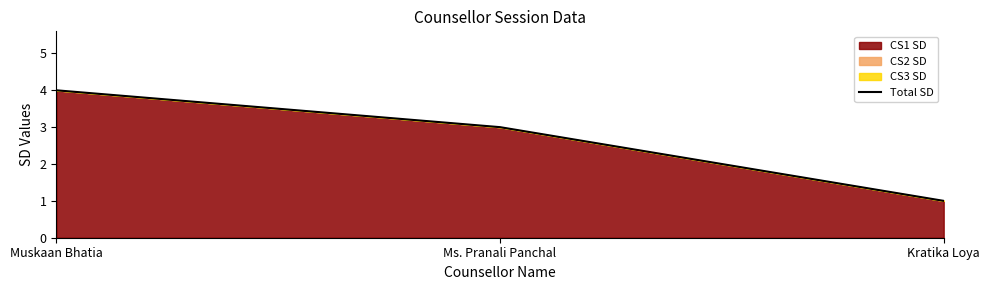

List the labels in order of value, largest first.

Muskaan Bhatia, Ms. Pranali Panchal, Kratika Loya